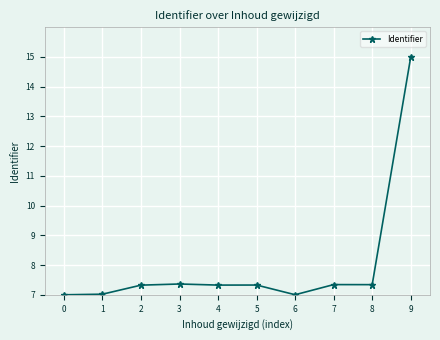

True or false: there are more than 0 points higher than both neighbors.

True